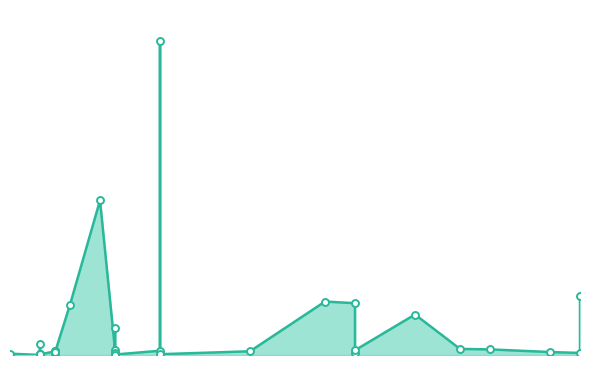

What is the maximum value shown in the chart?

2892122000